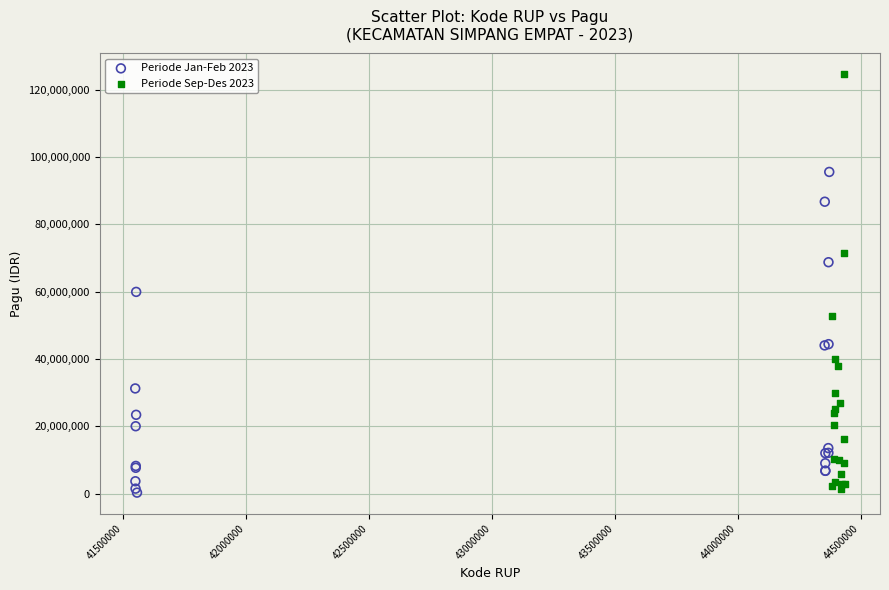

Which series contains the highest Y value?

Periode Sep-Des 2023